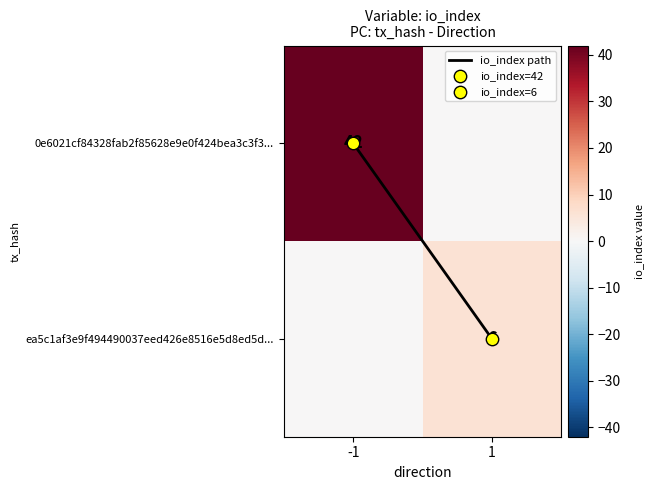

Which series has the largest total across all categories?

0e6021cf84328fab2f85628e9e0f424bea3c3f3...